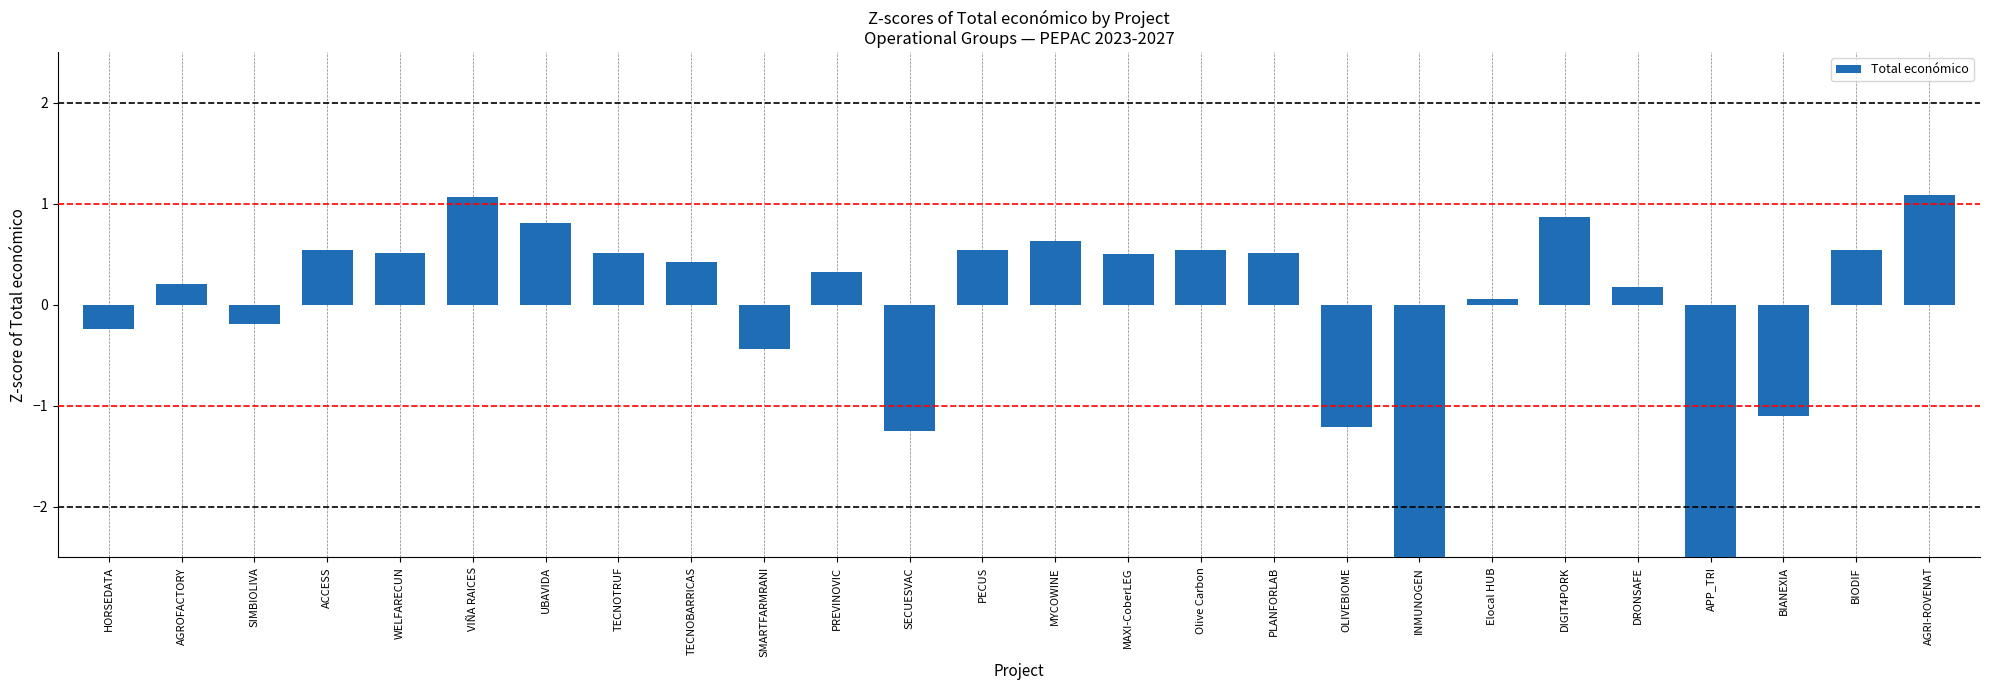

Reading right to left, what are all the values shown in this chart?

1.1	0.5	-1.1	-2.7	0.2	0.9	0.1	-2.7	-1.2	0.5	0.5	0.5	0.6	0.5	-1.2	0.3	-0.4	0.4	0.5	0.8	1.1	0.5	0.5	-0.2	0.2	-0.2